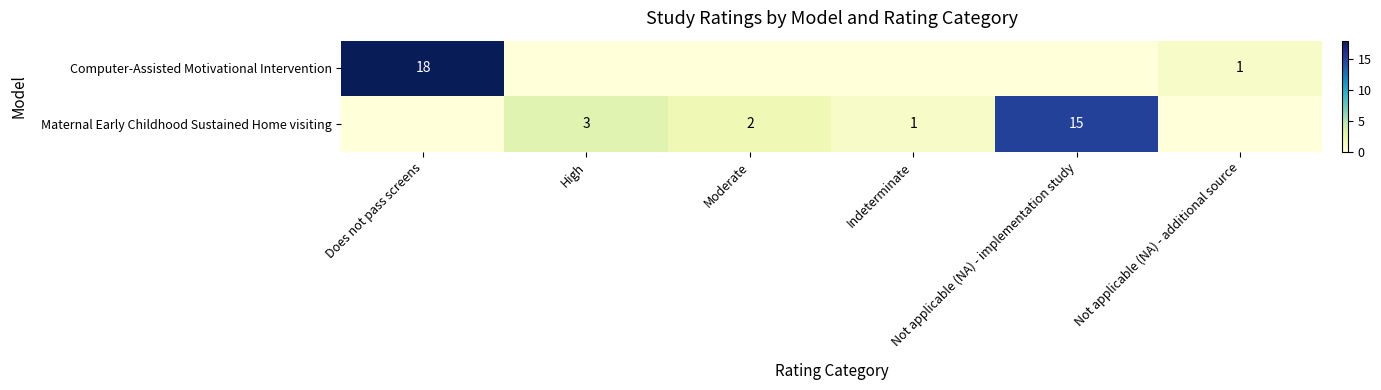

How many categories are shown in the chart?

6